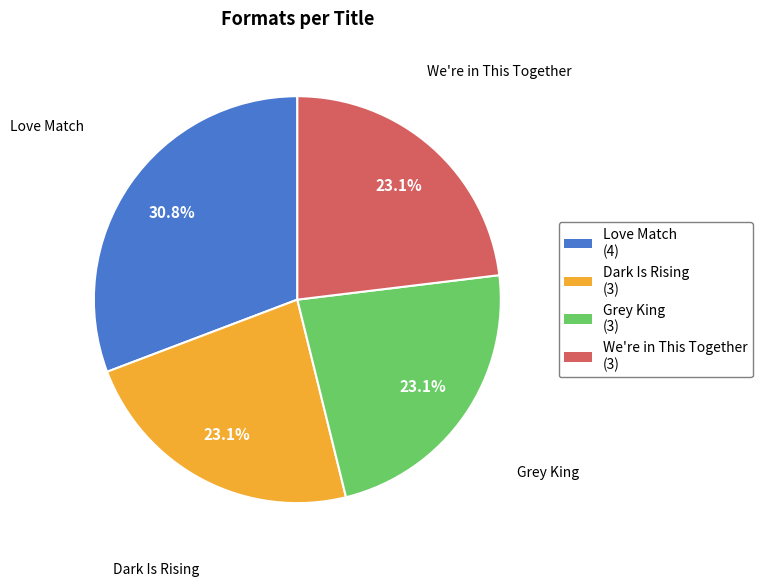

How many segments does this pie chart have?

4